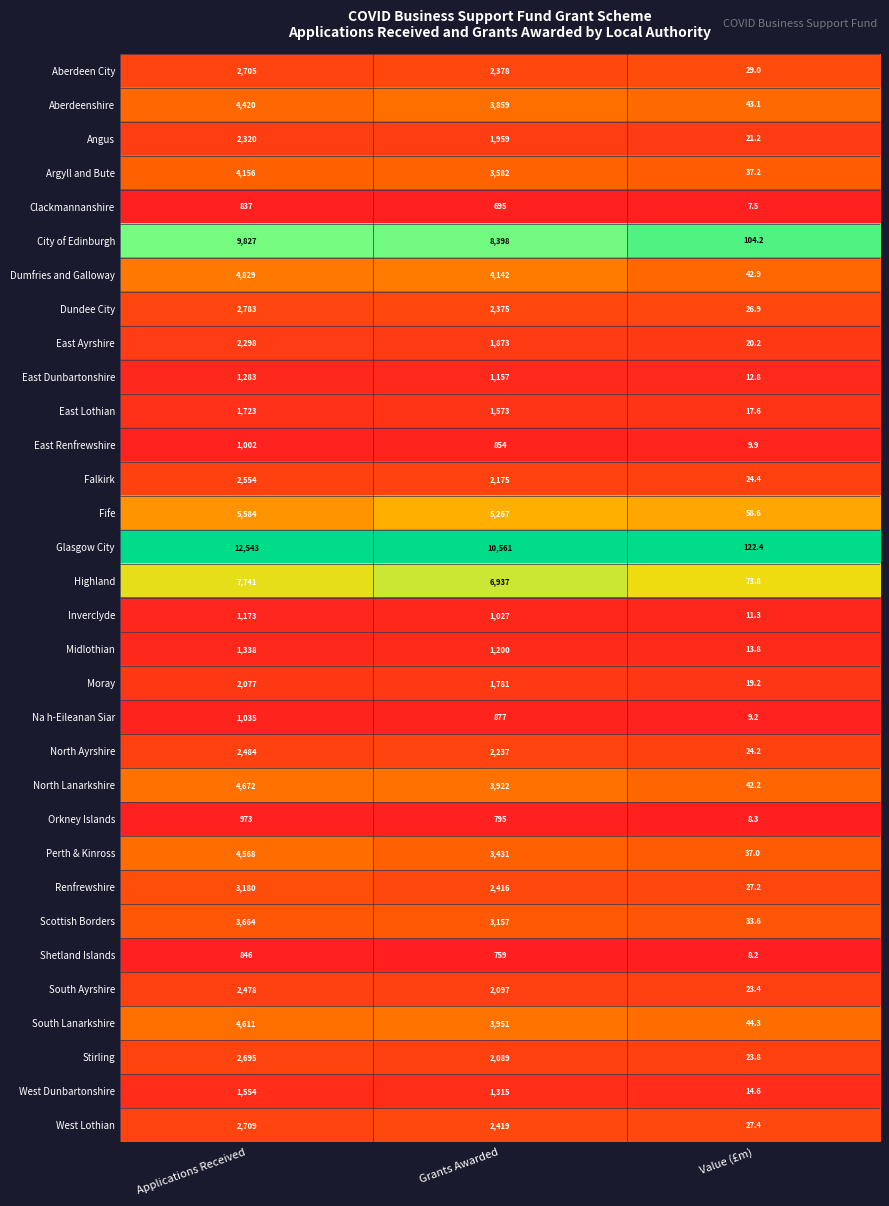

Where is East Lothian nearest to the value 870?

Grants Awarded